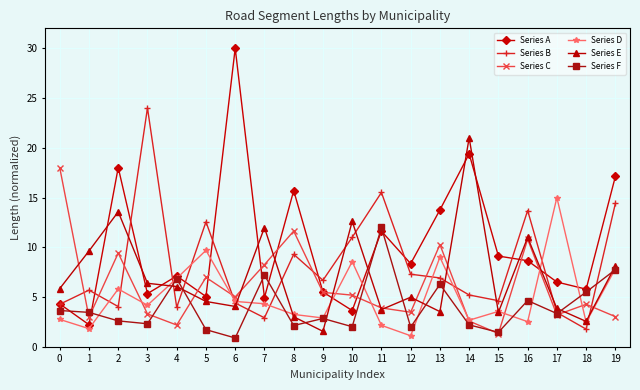

Rank the series by their maximum value, from highest to lowest.

Series A, Series B, Series E, Series C, Series D, Series F